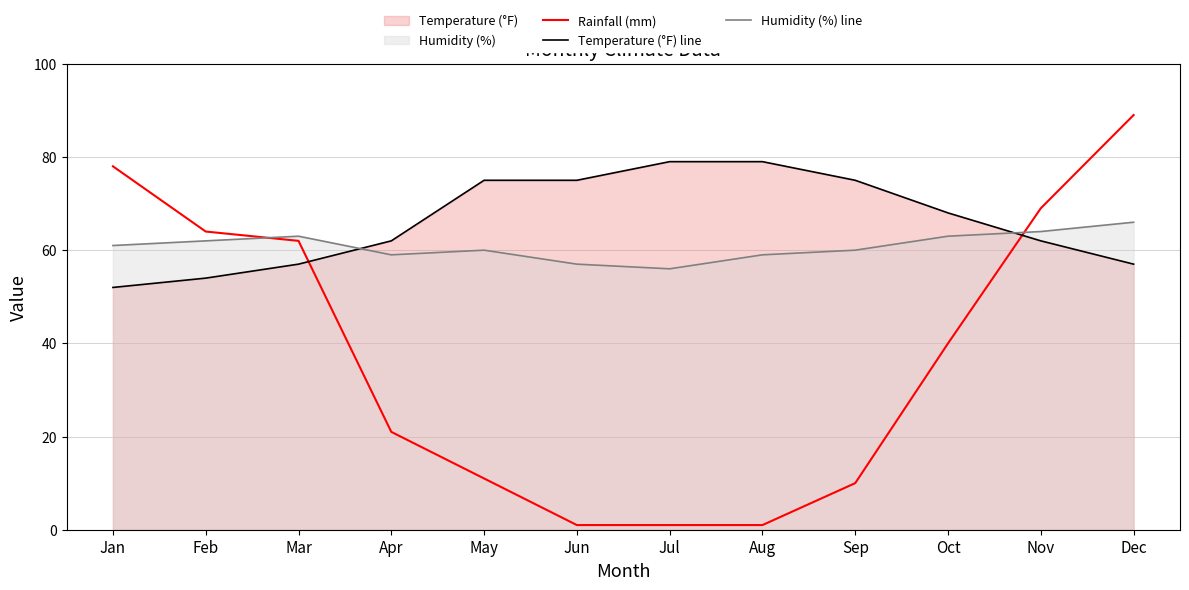

Count the number of data series in this chart.

3